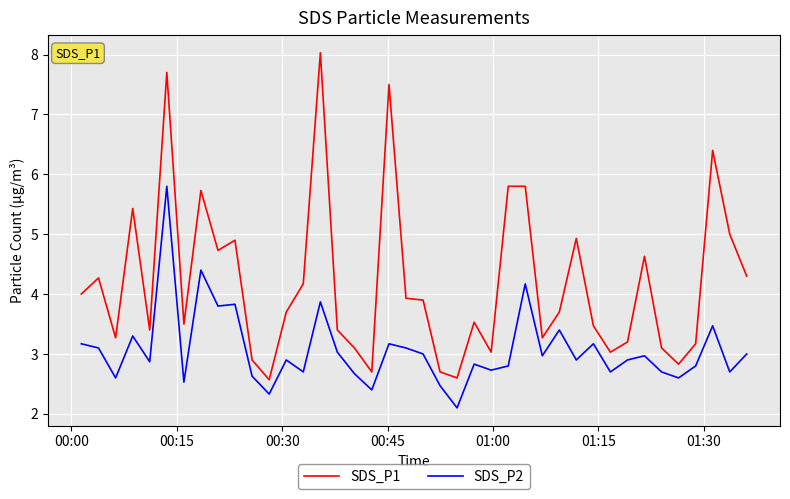

List the series in order of their peak value, lowest first.

SDS_P2, SDS_P1